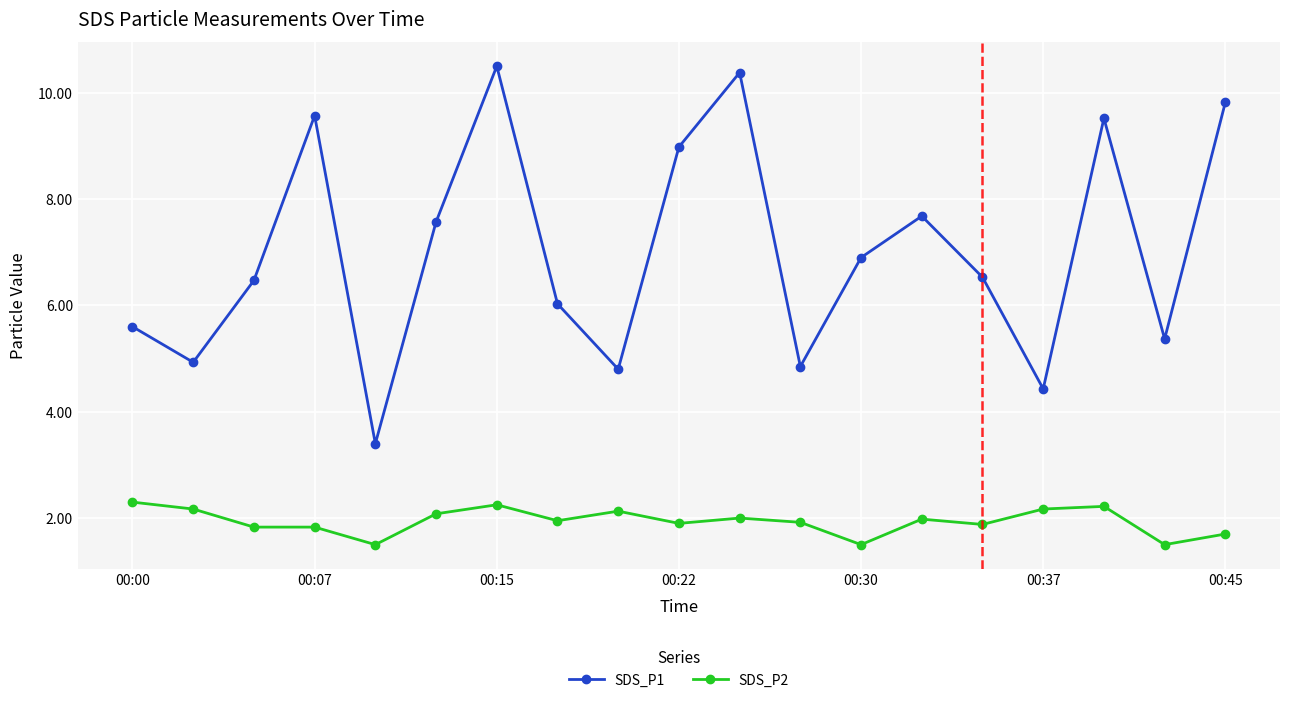

What is the lowest value of the SDS_P1 series?

3.4